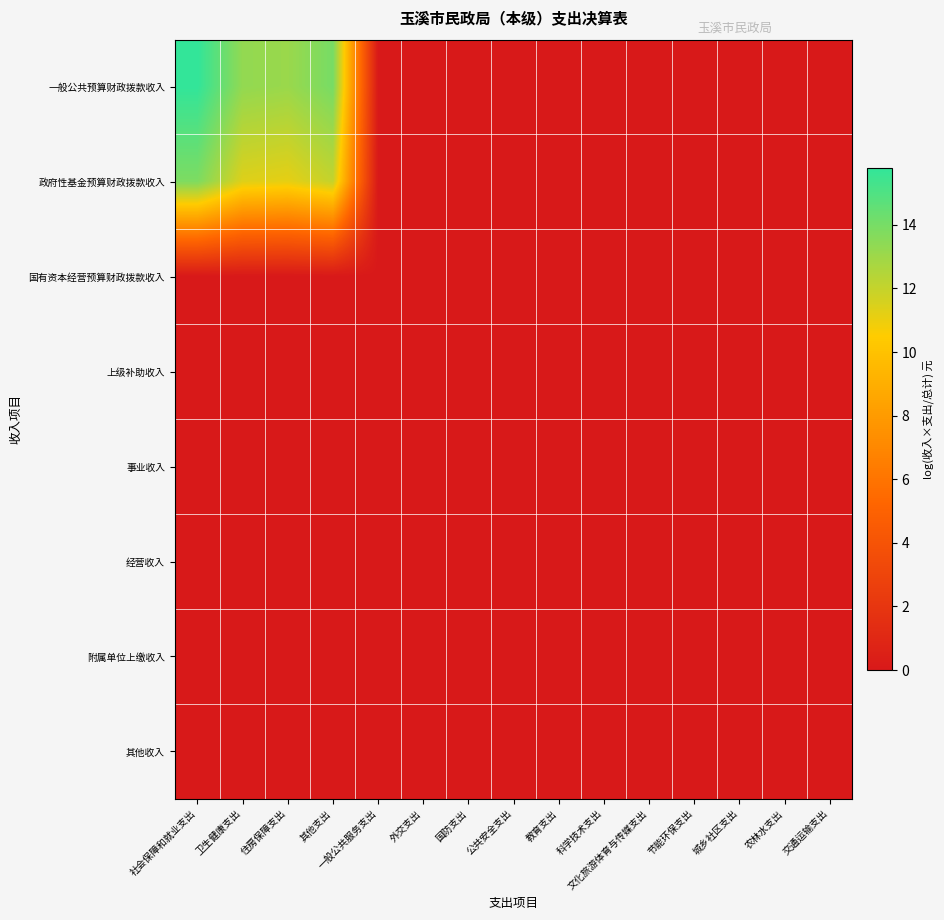

At 卫生健康支出, list the series in order from largest to smallest.

一般公共预算财政拨款收入, 政府性基金预算财政拨款收入, 国有资本经营预算财政拨款收入, 上级补助收入, 事业收入, 经营收入, 附属单位上缴收入, 其他收入